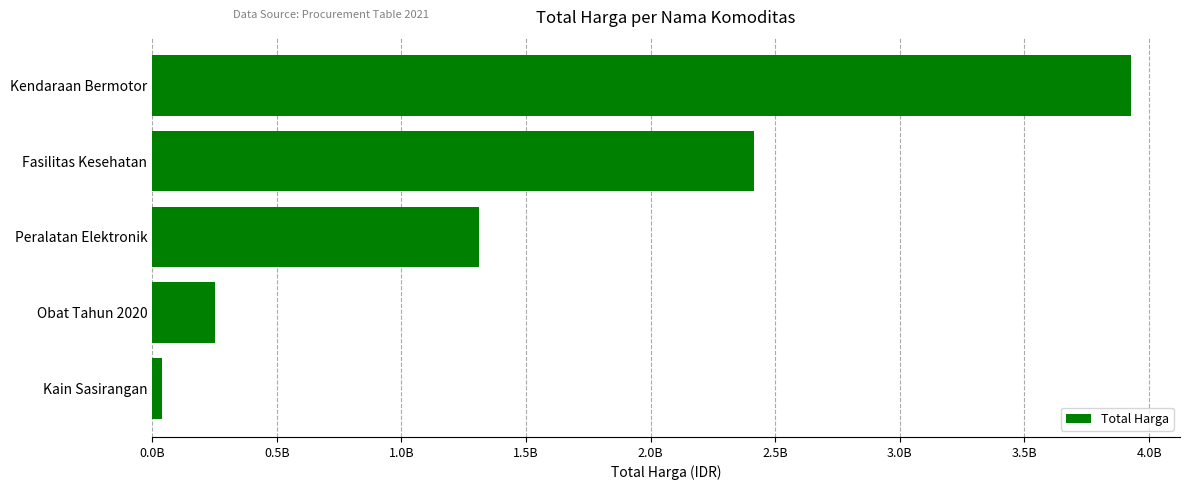

Does the chart contain any negative values?

No